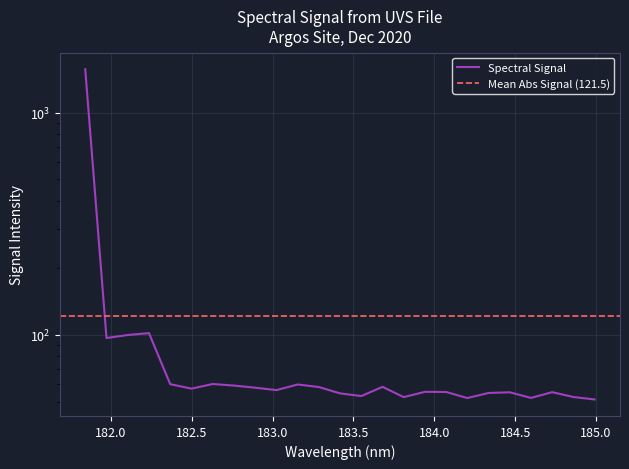

Reading left to right, transcribe all the data shown in this chart.

181.8418=1567.4	181.9732053322=96.8	182.1045947288=99.8	182.2359681898=101.8	182.3673257152=60.0	182.498667305=57.3	182.6299929592=60.1	182.7613026778=59.1	182.8925964608=57.8	183.0238743082=56.4	183.15513622=59.8	183.2863821962=58.2	183.4176122368=54.5	183.5488263418=53.0	183.6800245112=58.3	183.811206745=52.5	183.9423730432=55.4	184.0735234058=55.3	184.2046578328=51.9	184.3357763242=54.8	184.46687888=55.1	184.5979655002=52.0	184.7290361848=55.2	184.8600909338=52.5	184.9911297472=51.2